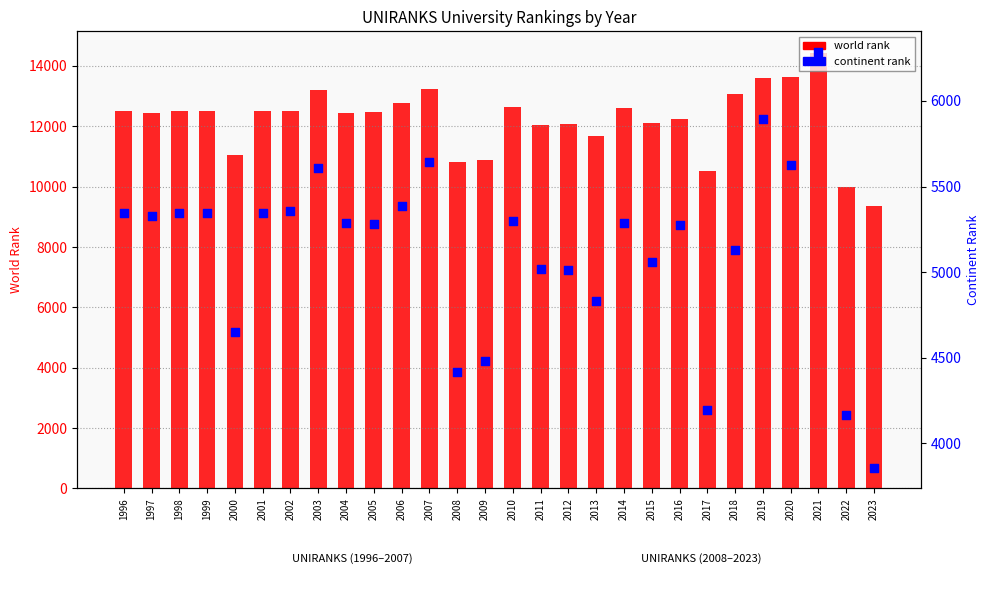

Which series has the largest total across all categories?

world rank